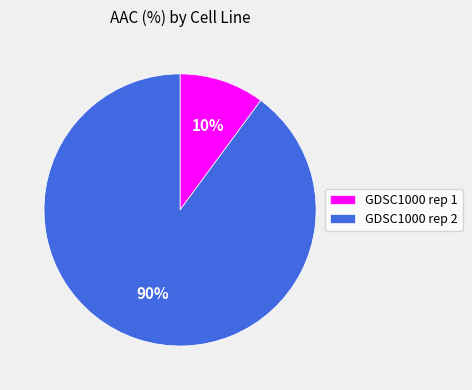

Which slice is the largest?

GDSC1000 rep 2